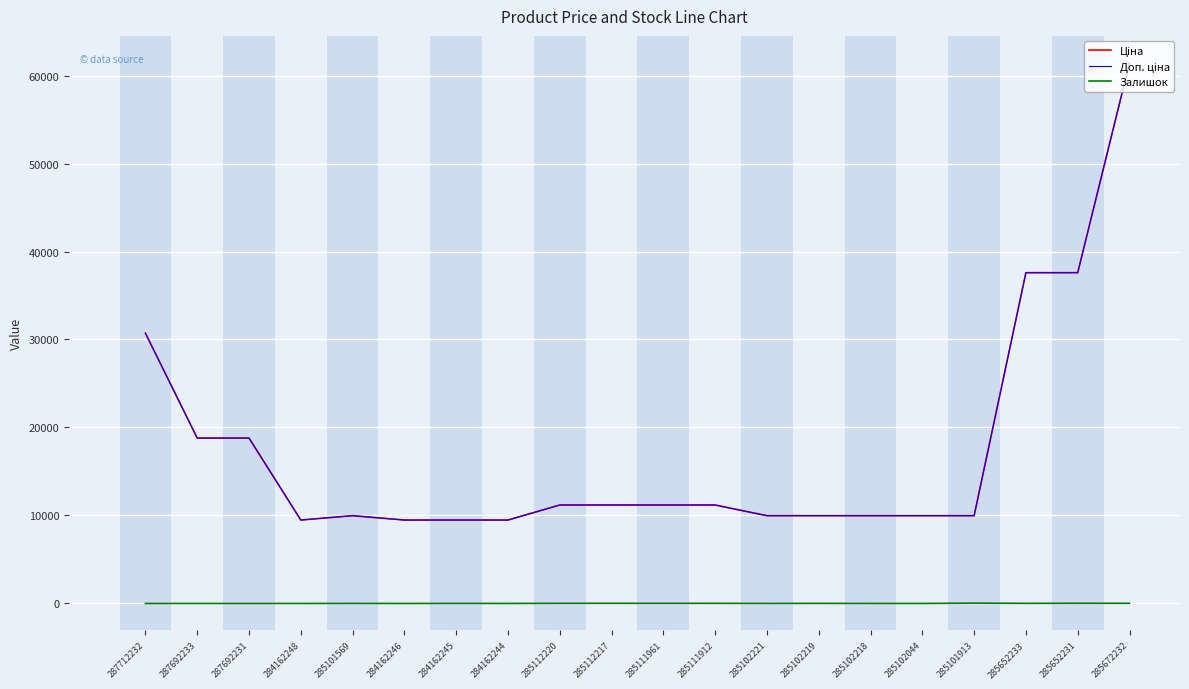

Does the chart have visible grid lines?

Yes